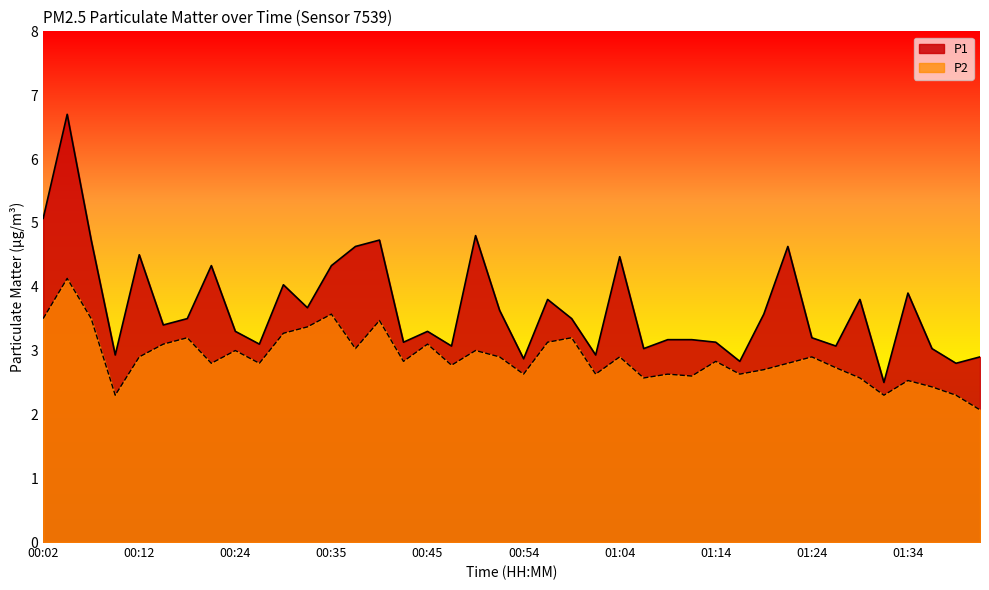

What are all the series names shown in the legend?

P1, P2